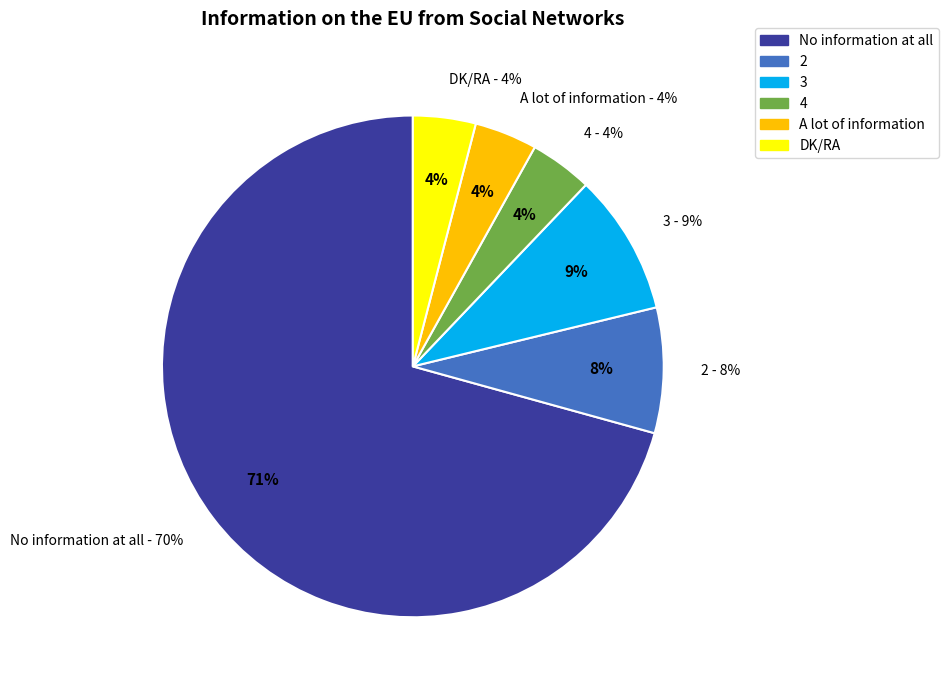

Between 4 and 3, which is larger?

3